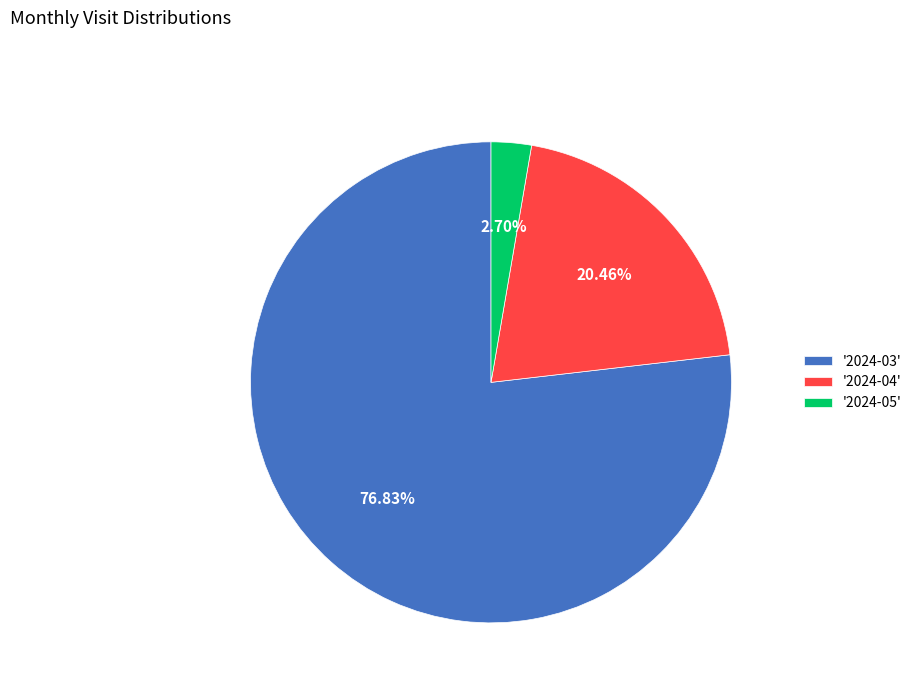

Rank the categories by value from highest to lowest.

'2024-03', '2024-04', '2024-05'